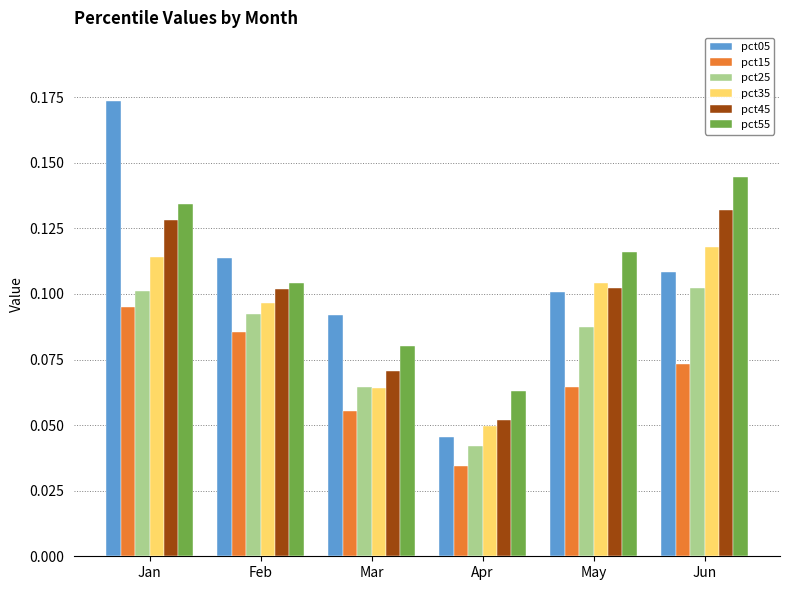

Which series has the largest range (max minus min)?

pct05